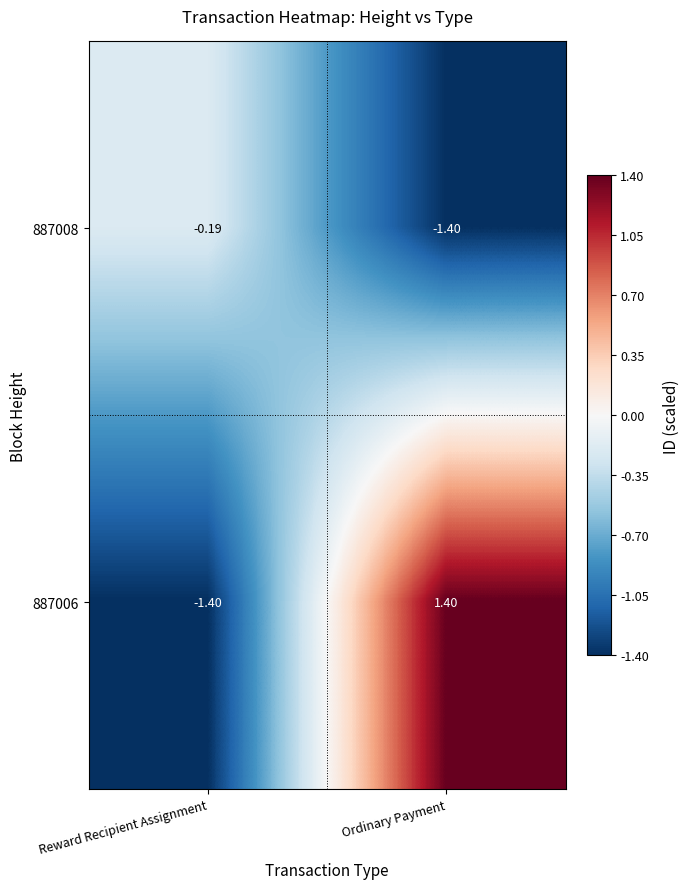

Rank the series at Reward Recipient Assignment from highest to lowest value.

887008, 887006